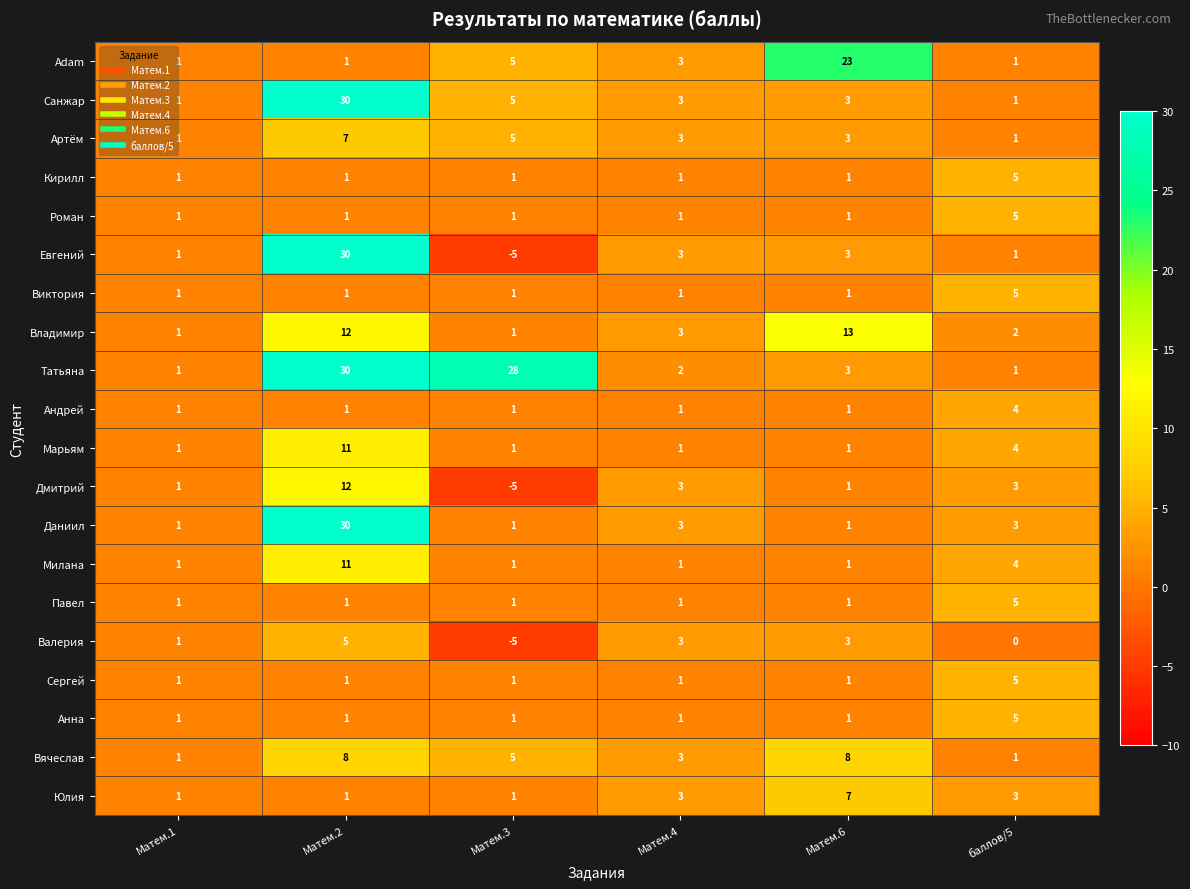

Between Матем.3 and Матем.4, which series saw the biggest shift?

Татьяна